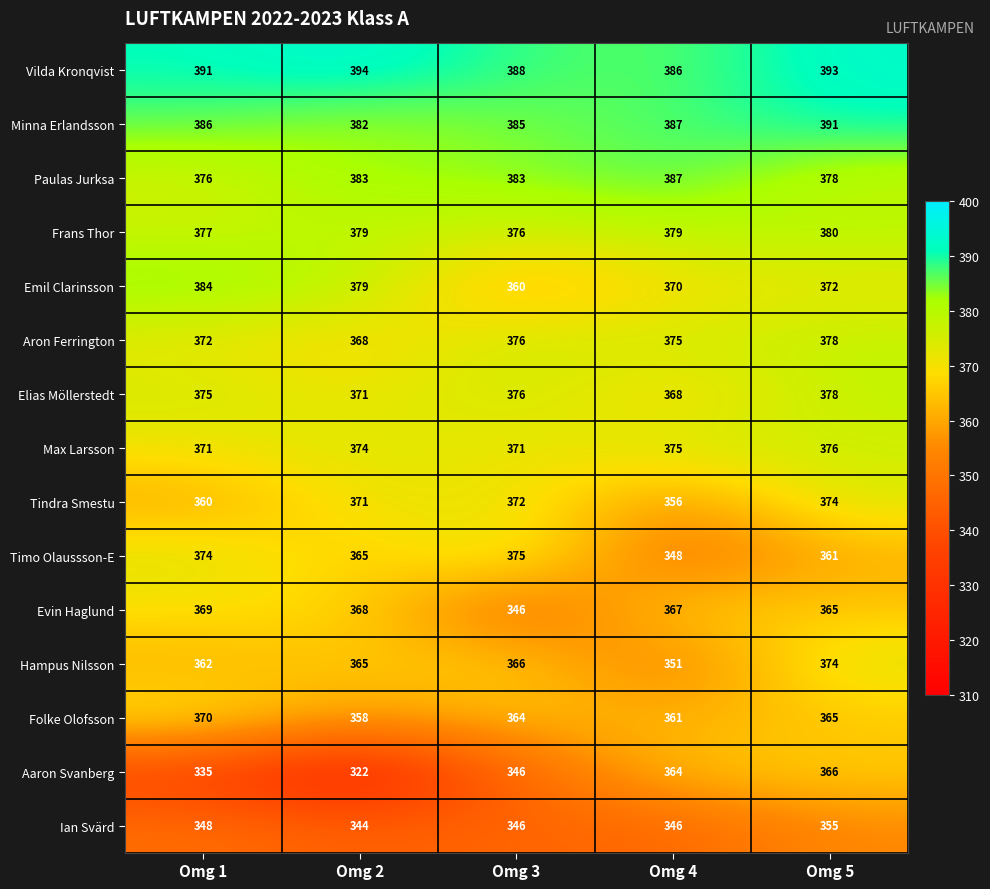

Count the number of categories in the chart.

5